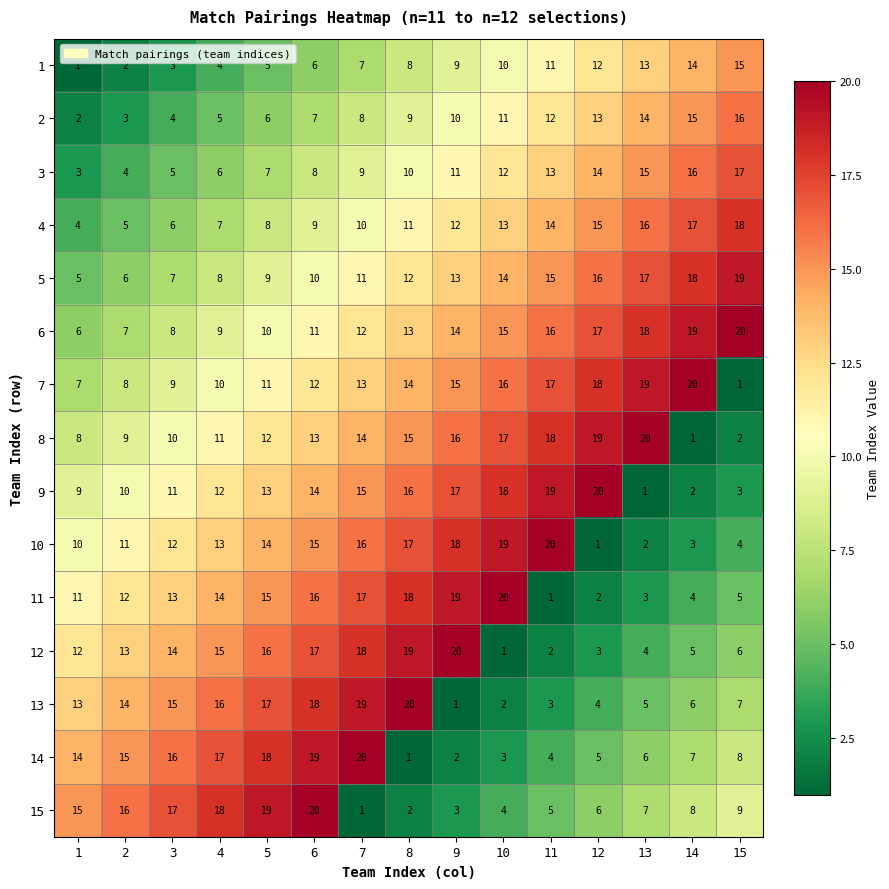

What is the maximum value shown in the chart?

20